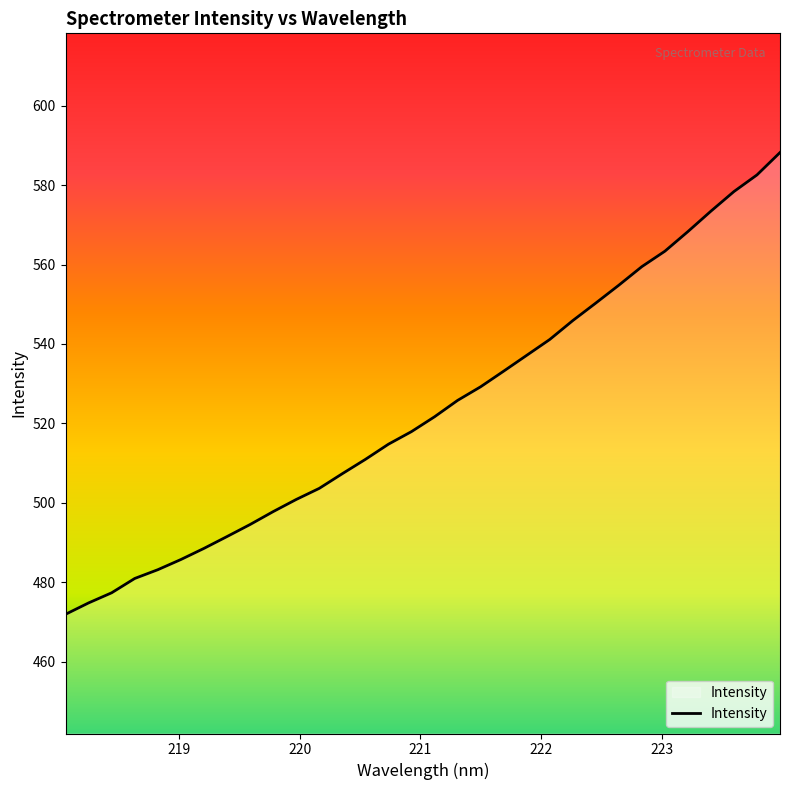

What is the smallest value displayed?

472.0